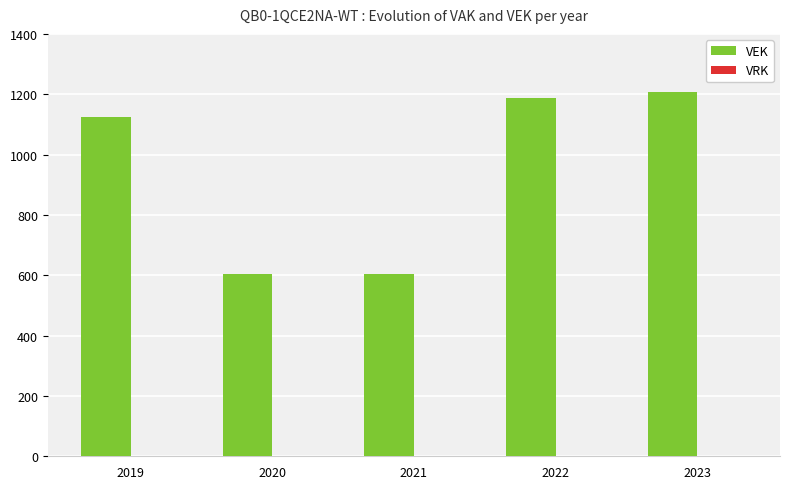

What is the change in value from 2020 to 2023?

+604